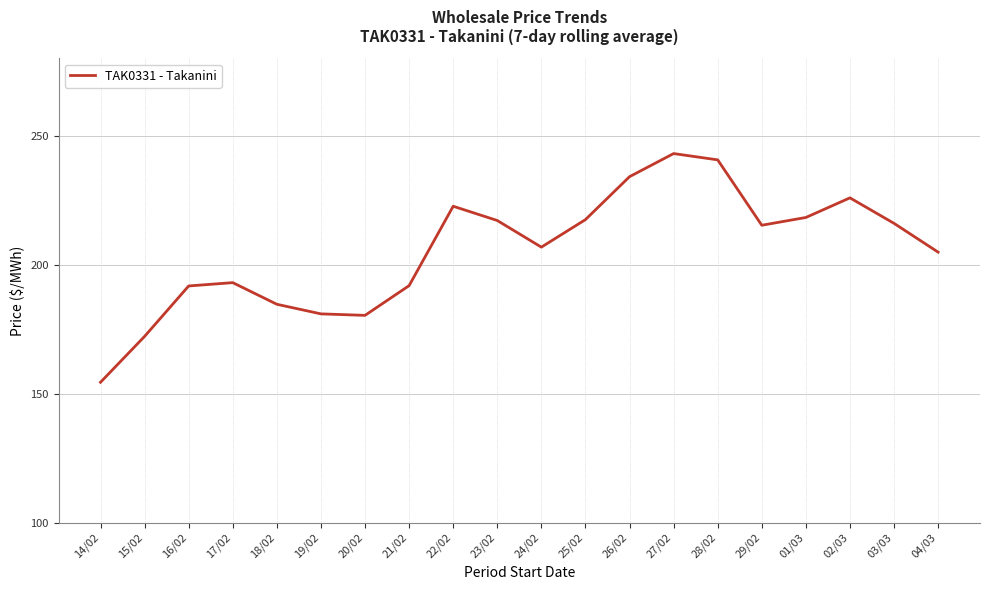

What is the difference between the values at 15/02 and 21/02?

19.7